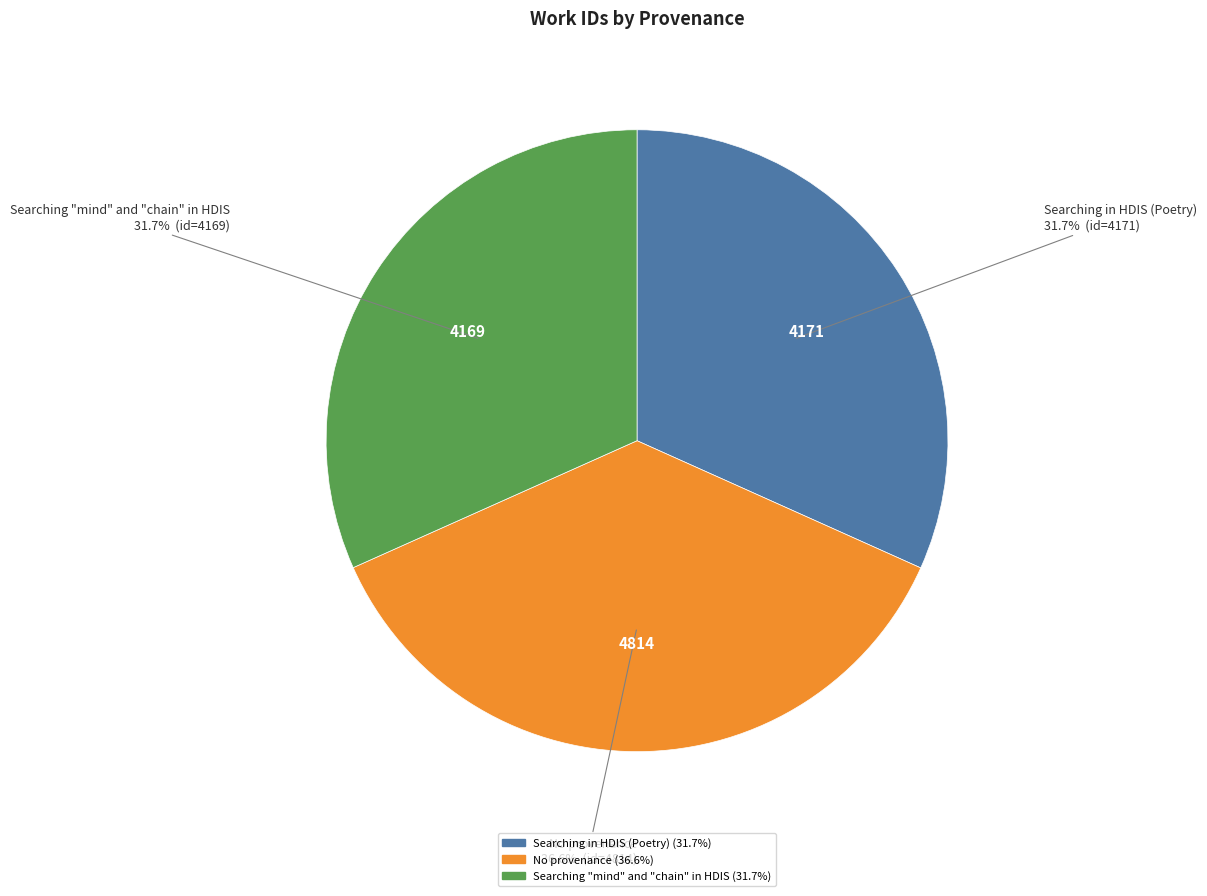

What percentage is NOT represented by Searching in HDIS (Poetry)?

68.3%